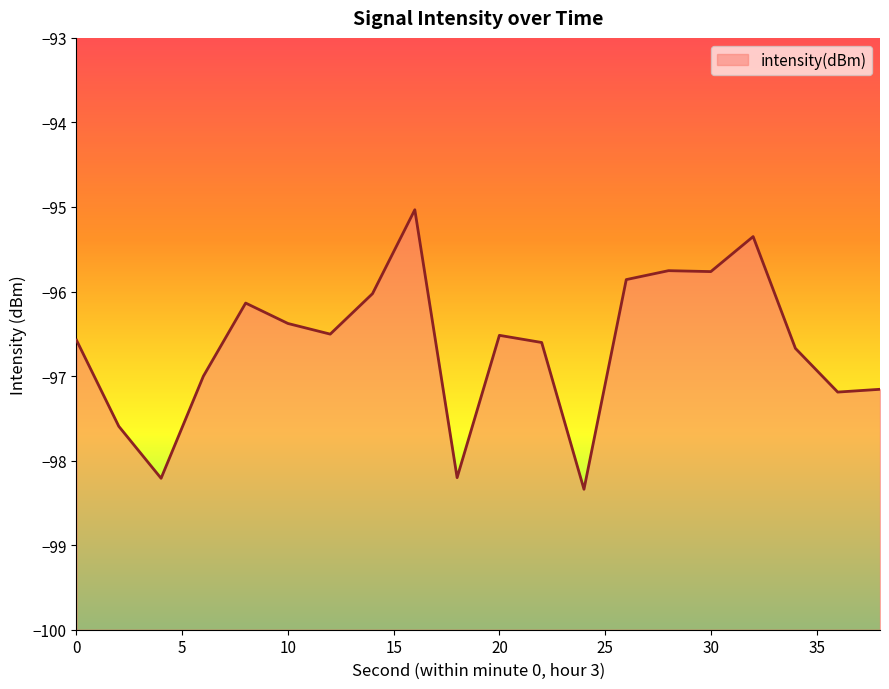

What is the difference between the second highest and minimum values?

3.0